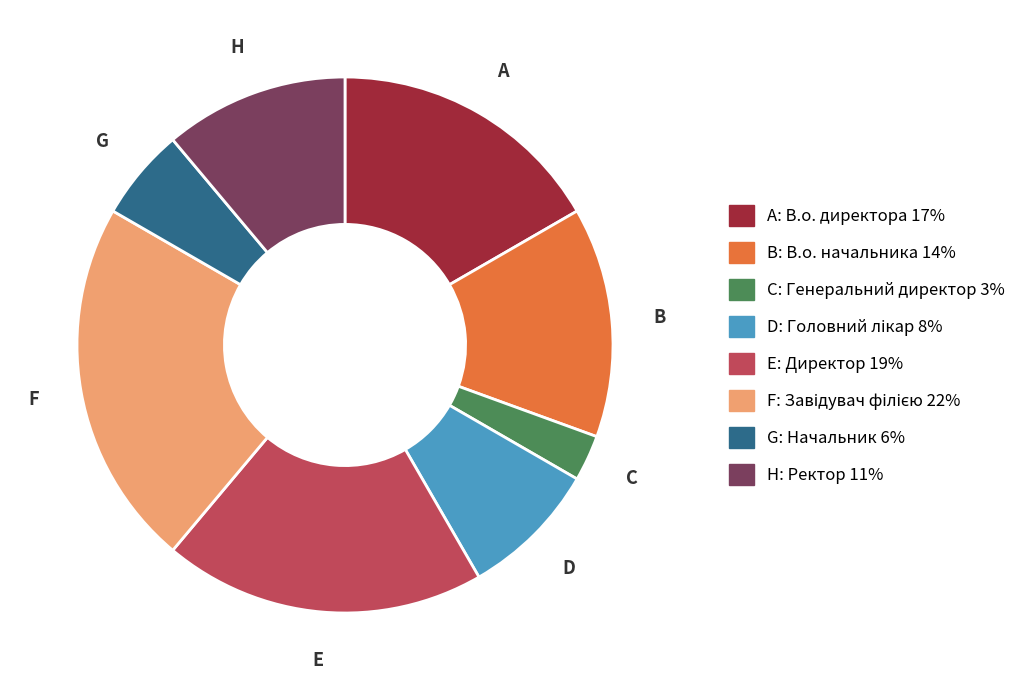

Is there a majority slice in this chart?

No